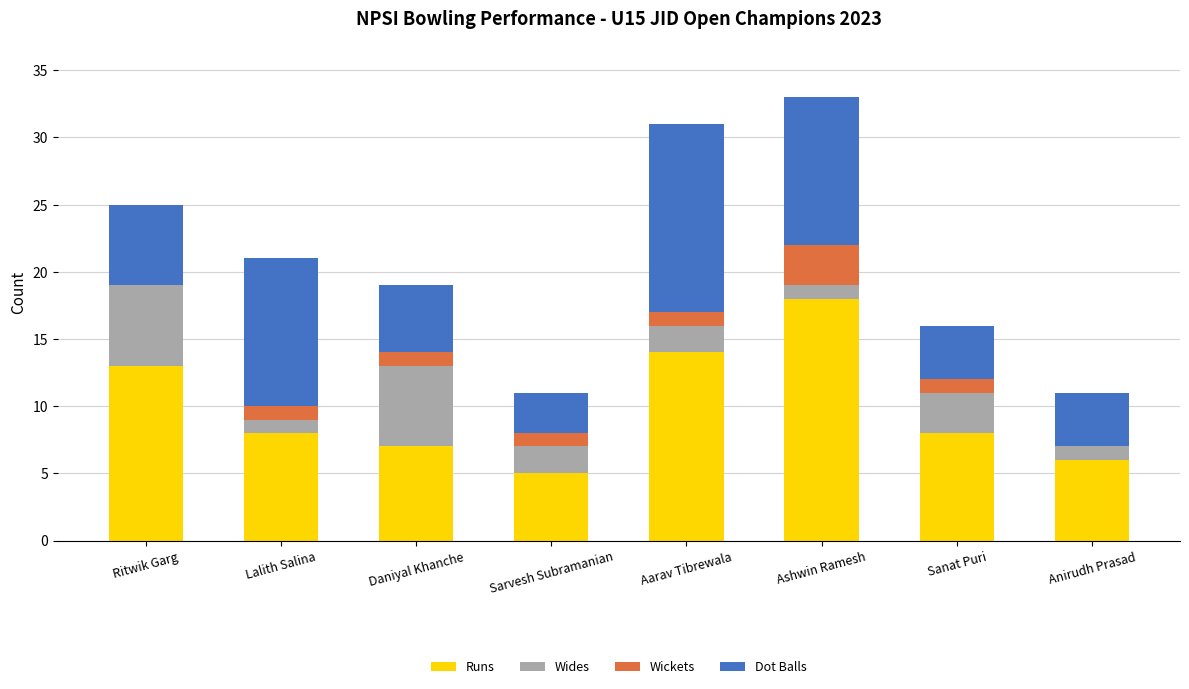

The value of Runs at Sanat Puri is 2. True or false?

False